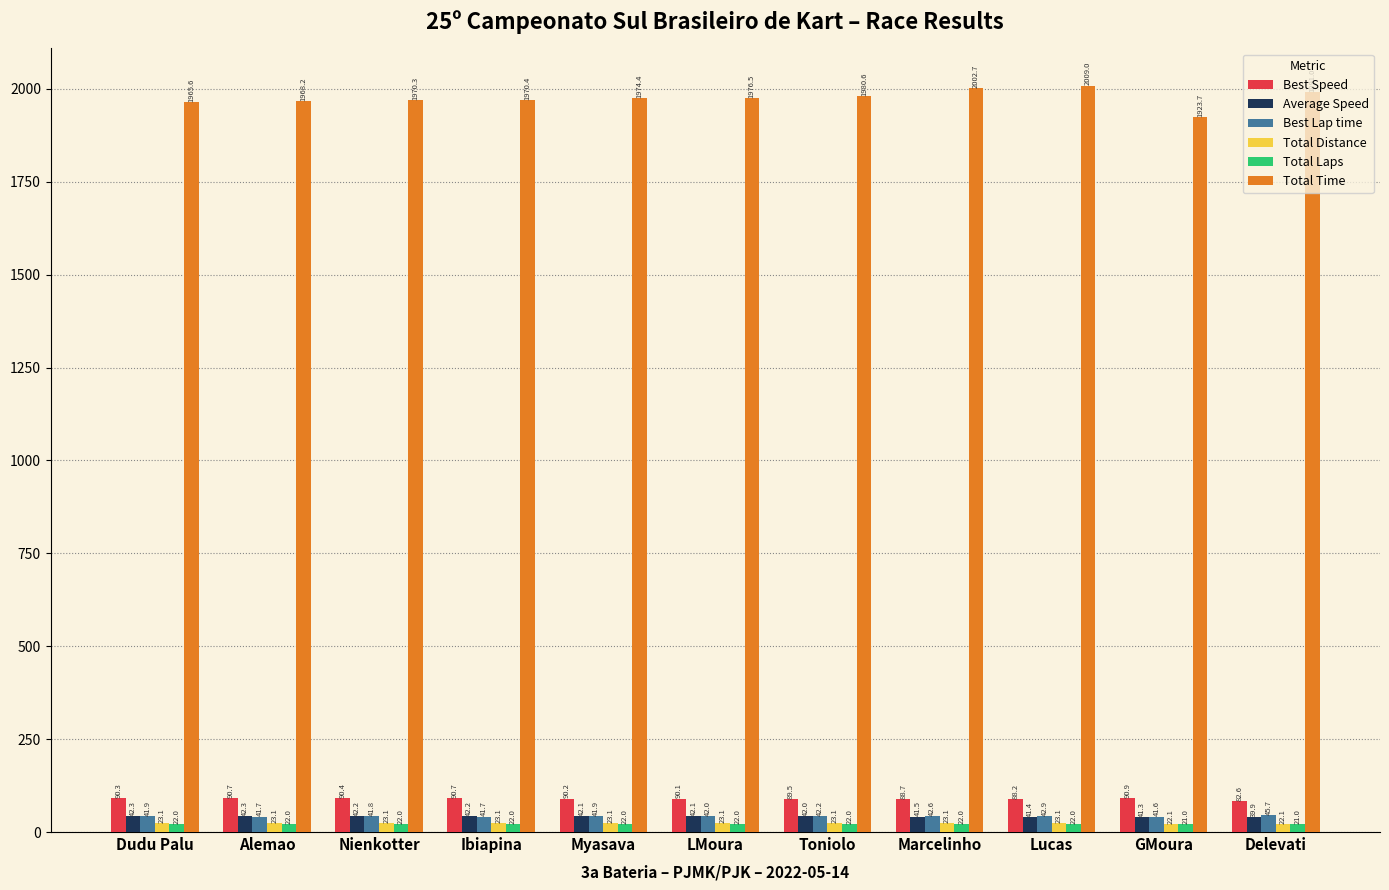

How many data points in Total Time are less than 1974?

5